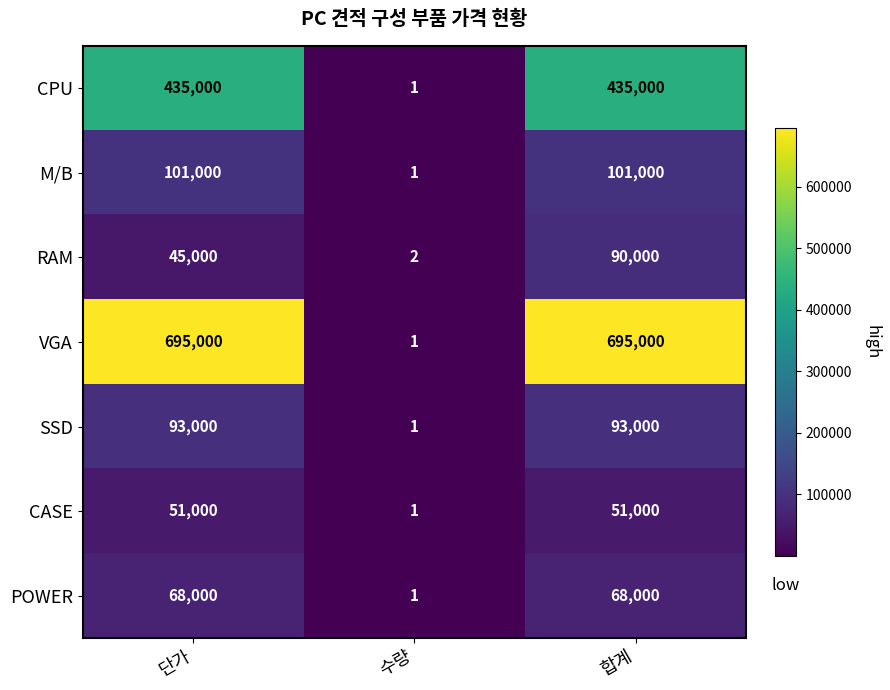

Which series has the widest spread of values?

VGA